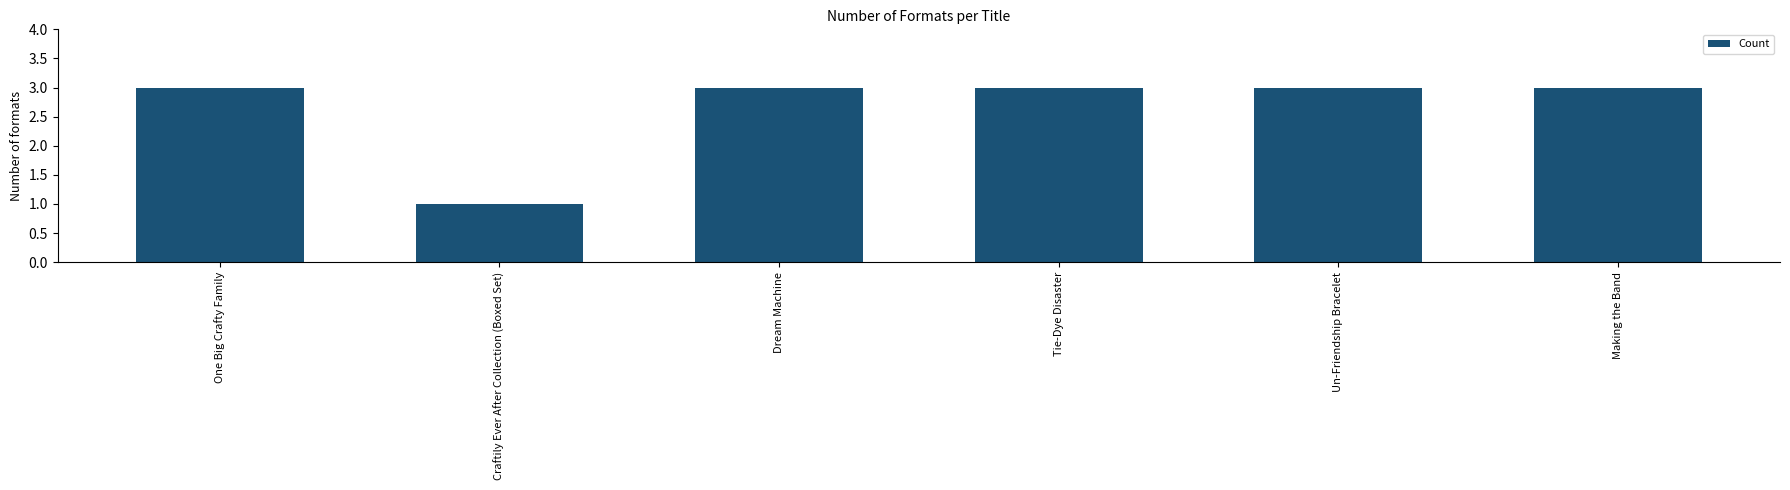

The value at Craftily Ever After Collection (Boxed Set) is 2. True or false?

False